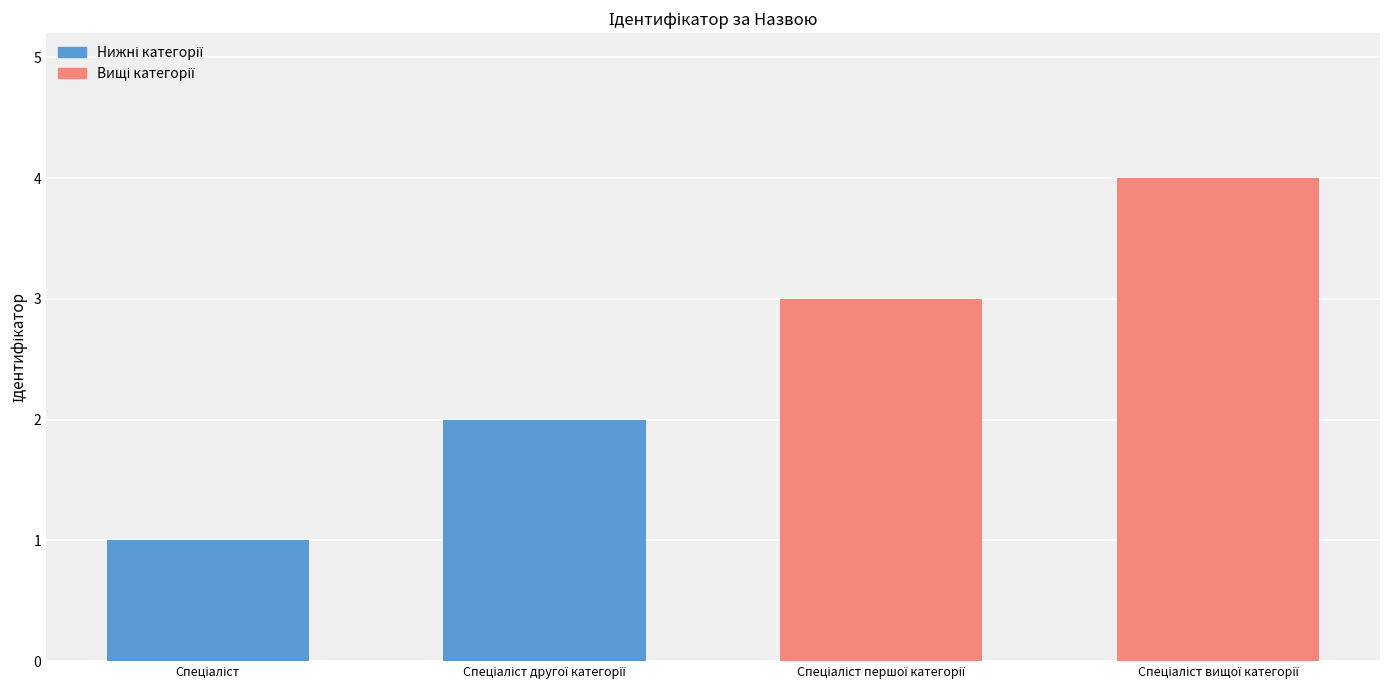

What is the greatest value displayed?

4